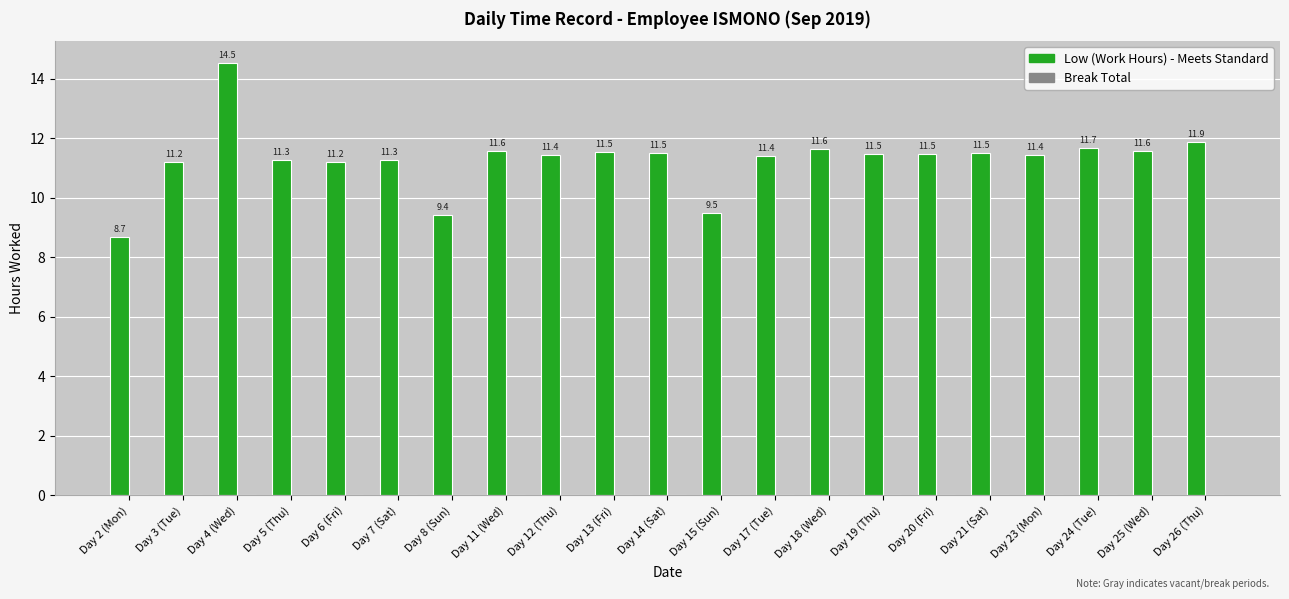

Count the number of data series in this chart.

1